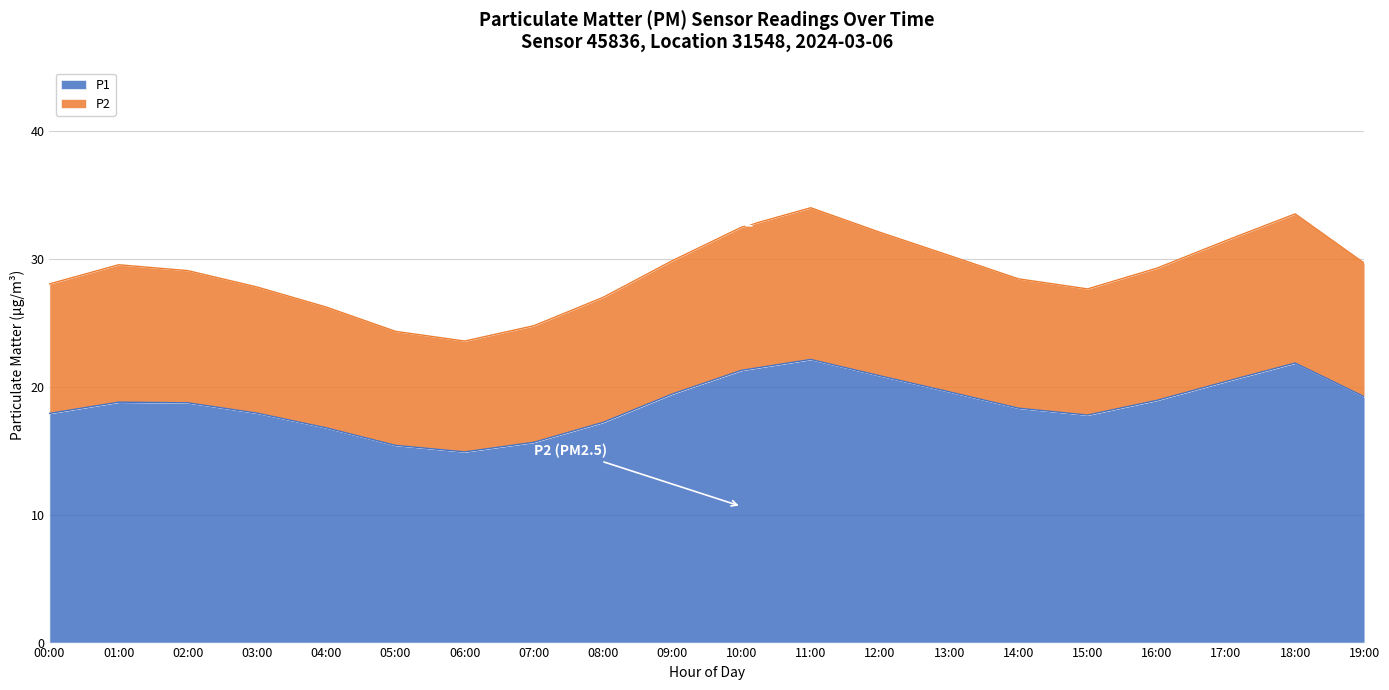

Which series has the largest total across all categories?

P1